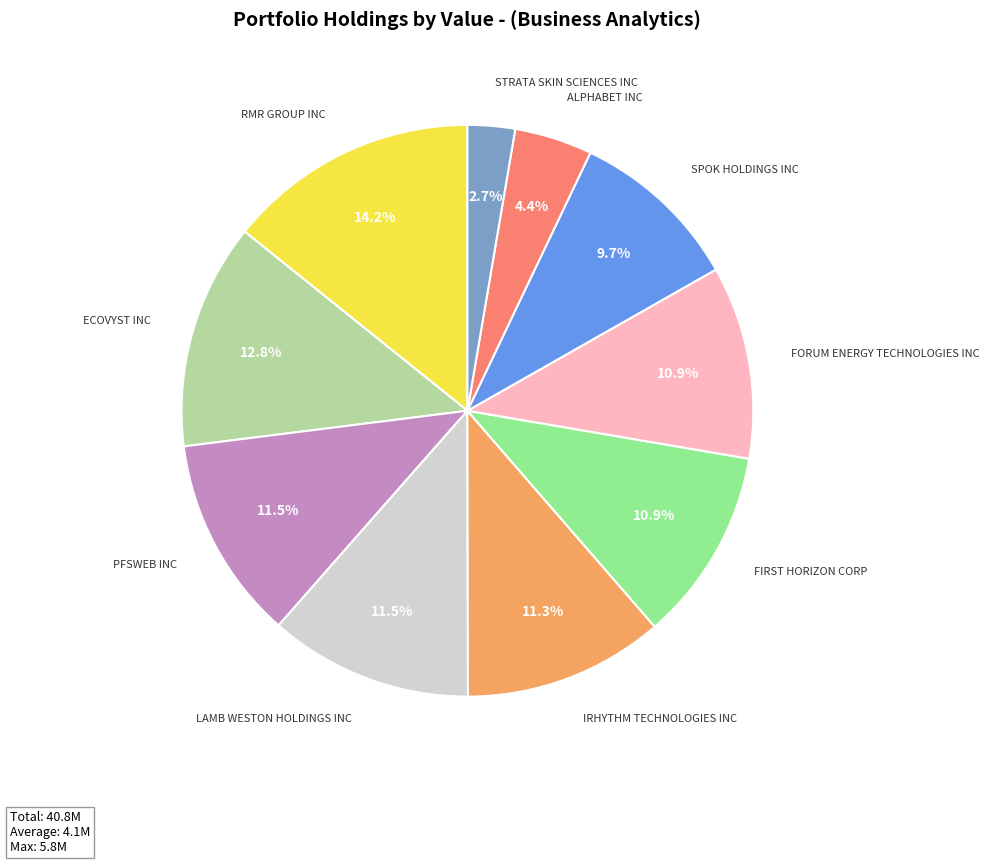

What is the ratio of the value at PFSWEB INC to the value at FORUM ENERGY TECHNOLOGIES INC?

1.1